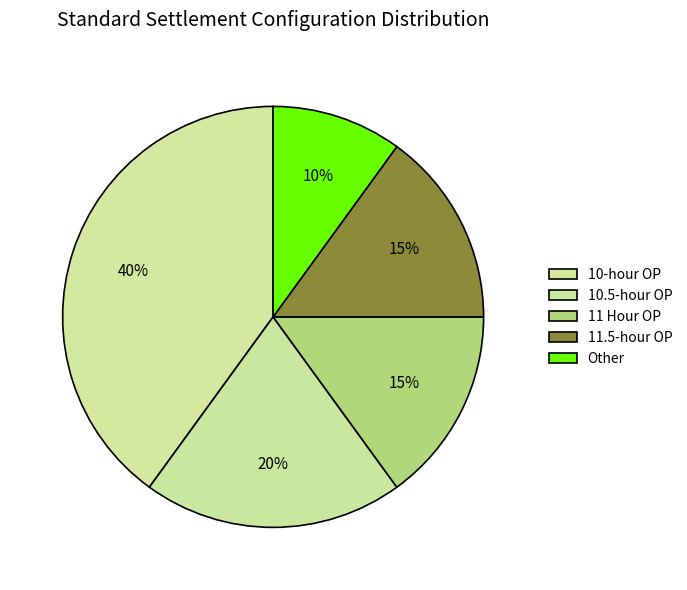

How many segments does this pie chart have?

5